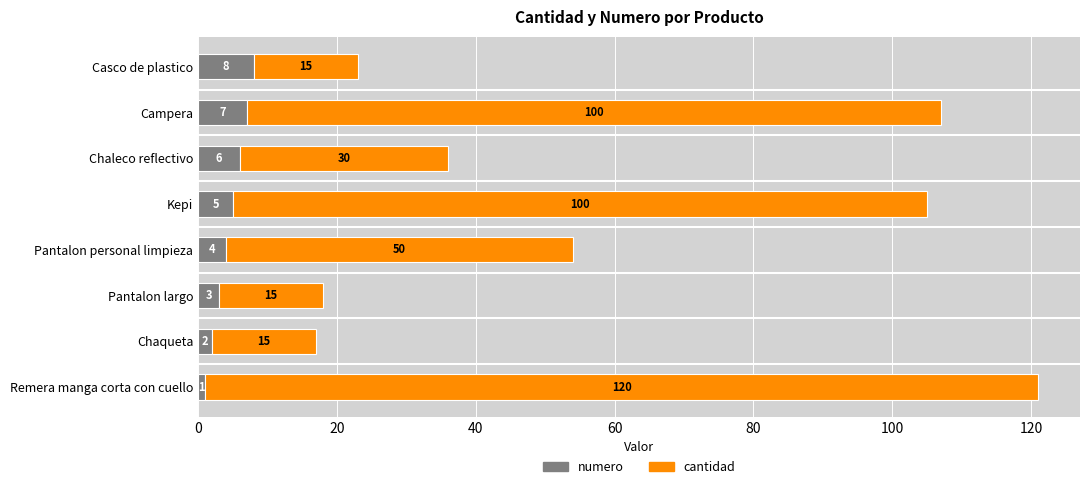

At which category is the sum across all series the highest?

Remera manga corta con cuello